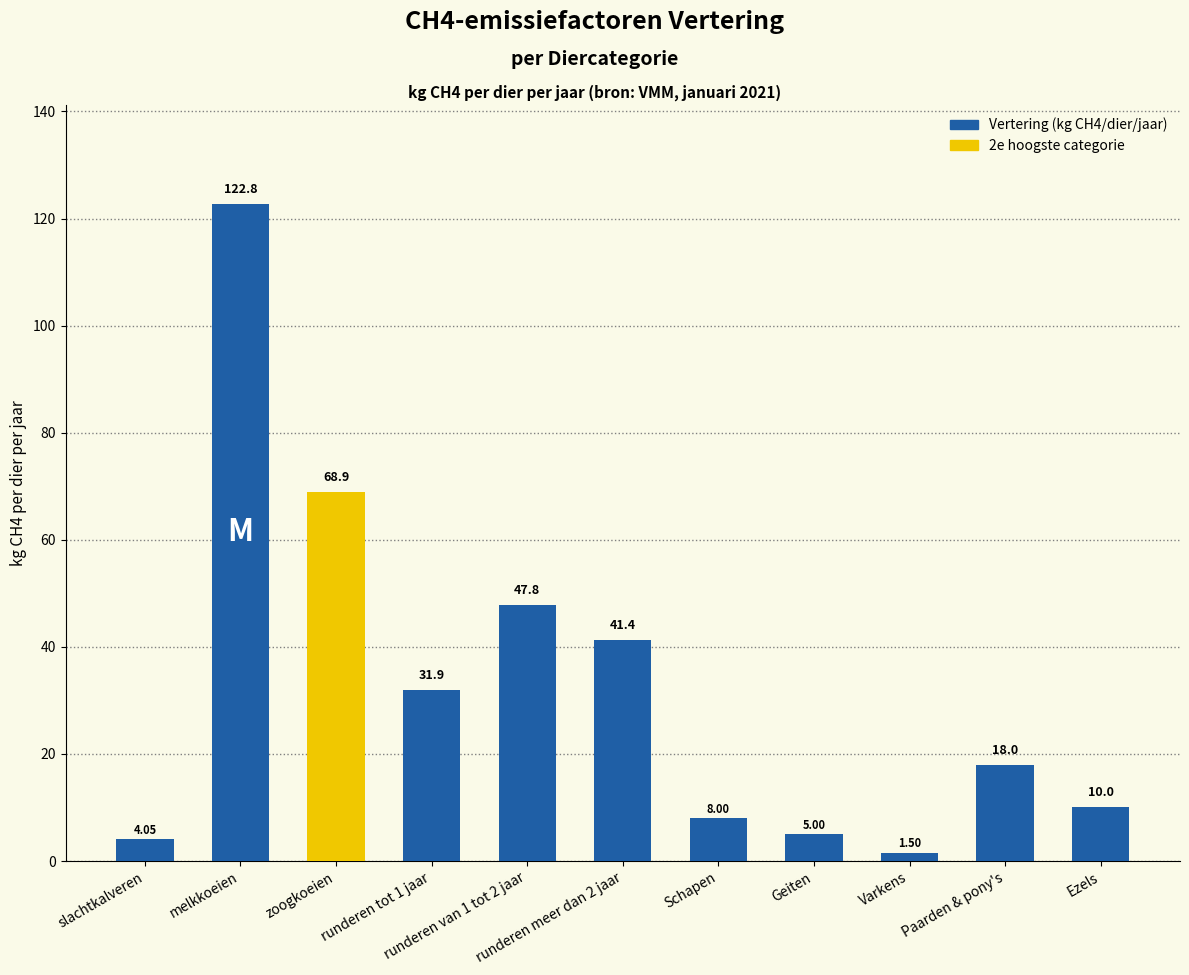

What is the average value?

32.7